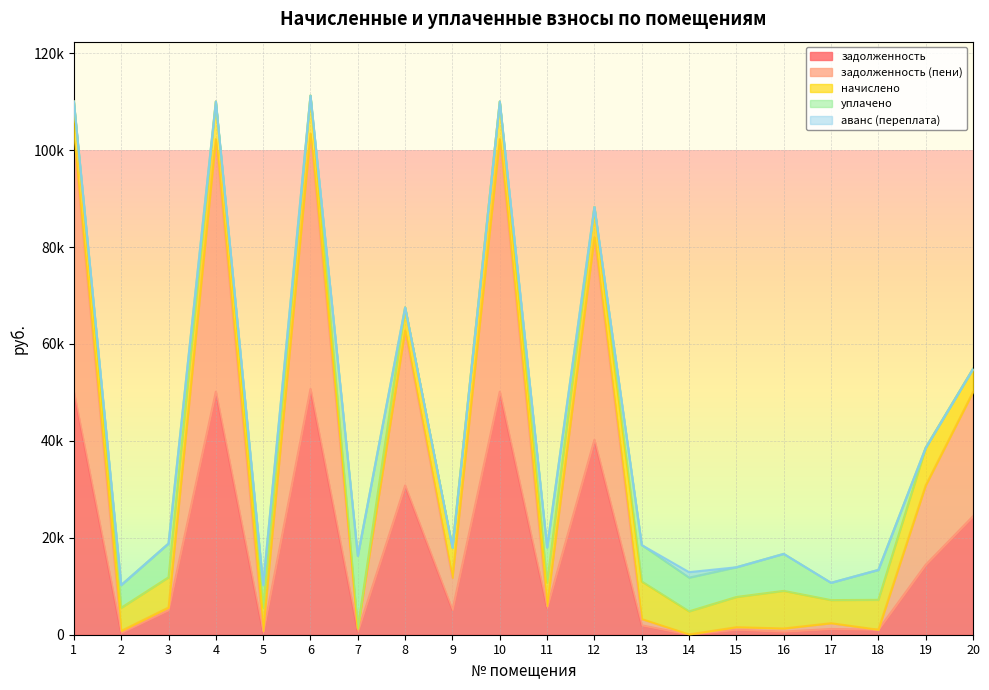

Does the chart display data point markers on the line(s)?

No